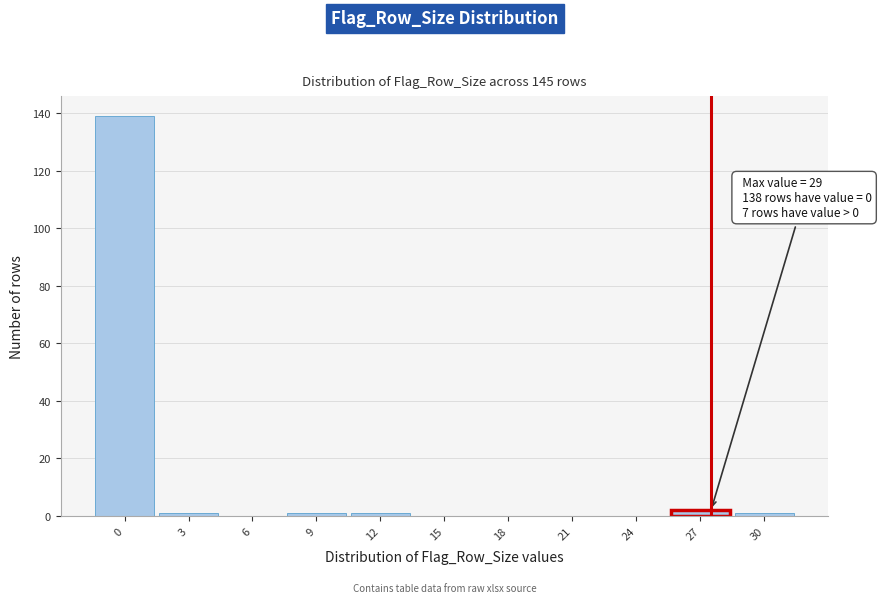

Reading right to left, what are all the values shown in this chart?

30=1	27=2	24=0	21=0	18=0	15=0	12=1	9=1	6=0	3=1	0=139